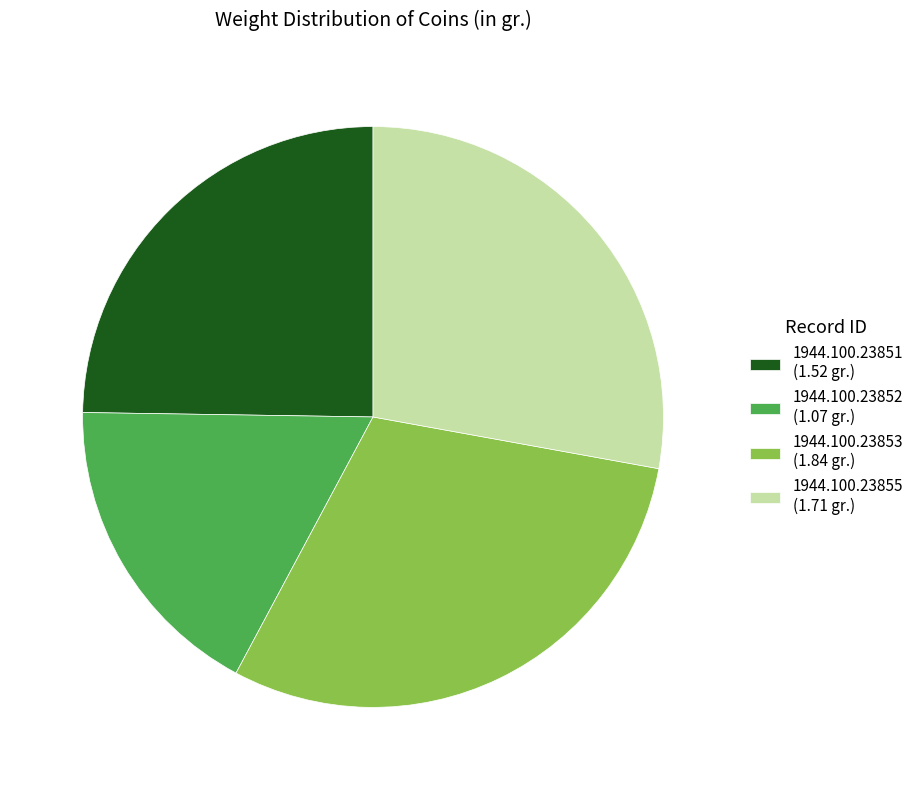

Is there a majority slice in this chart?

No